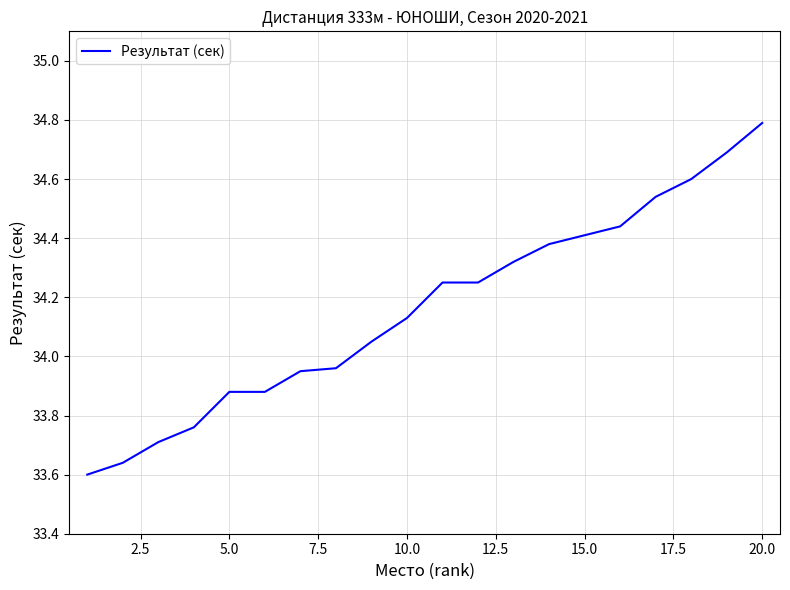

What is the maximum value shown in the chart?

34.8